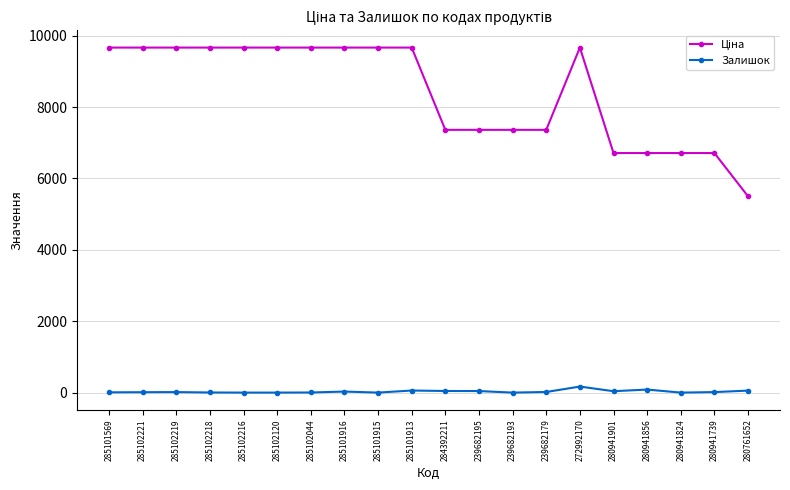

What is the greatest value displayed?

9664.7